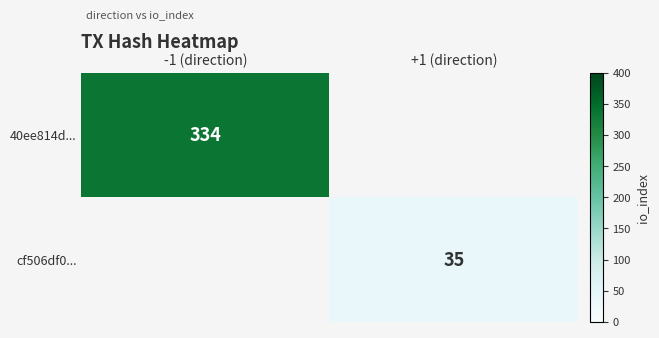

Which has a higher value, +1 (direction) or -1 (direction)?

-1 (direction)